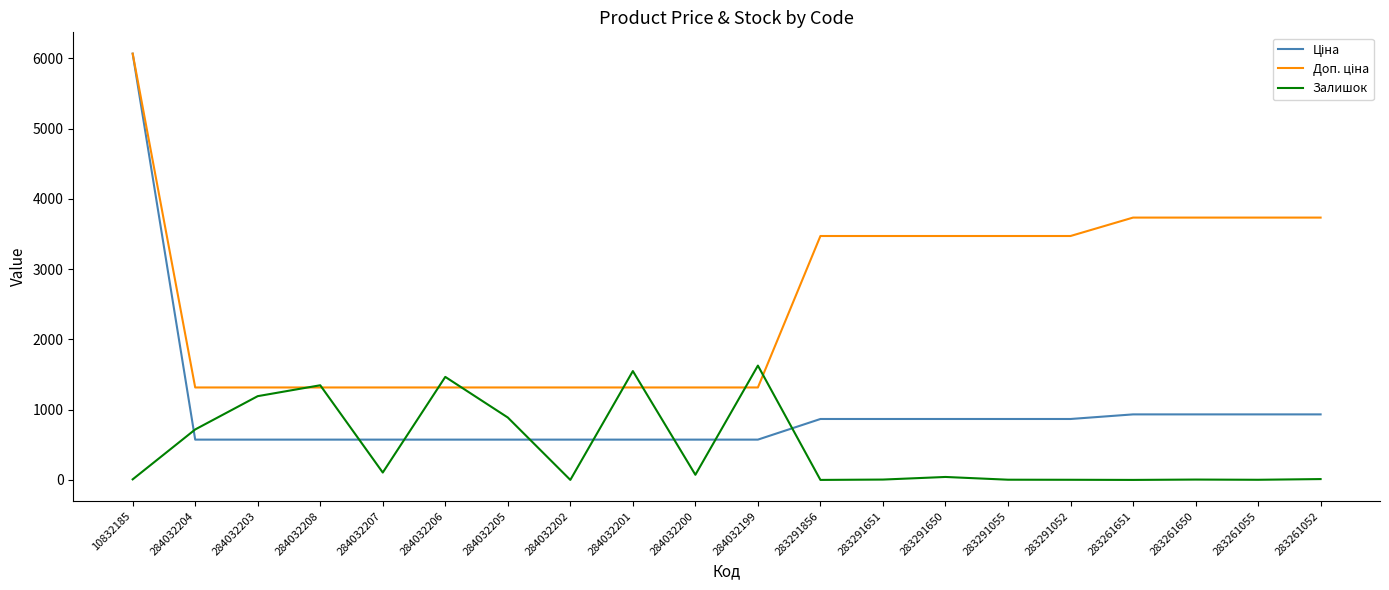

At which category is the sum across all series the highest?

10832185